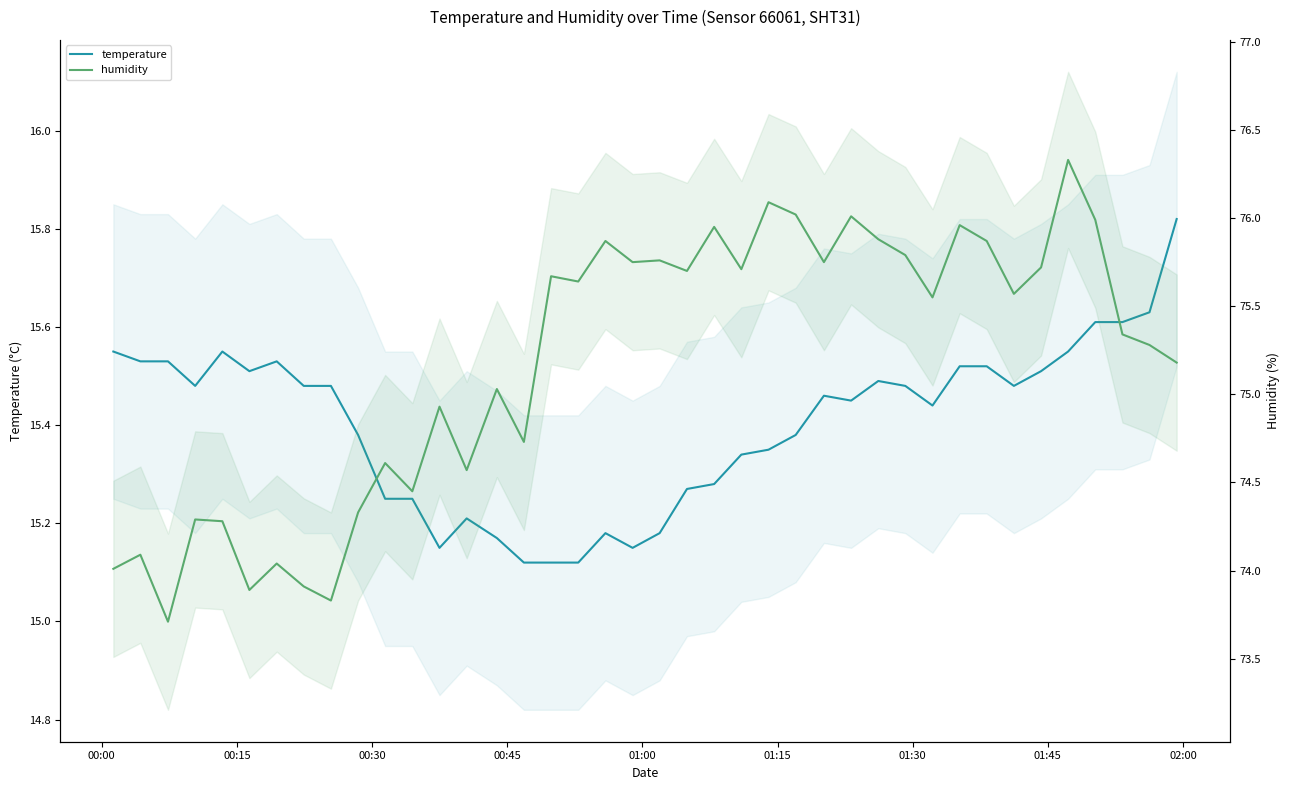

Reading right to left, list all the values displayed in this chart.

temperature: 15.8	15.6	15.6	15.6	15.6	15.5	15.5	15.5	15.5	15.4	15.5	15.5	15.4	15.5	15.4	15.3	15.3	15.3	15.3	15.2	15.2	15.2	15.1	15.1	15.1	15.2	15.2	15.2	15.2	15.2	15.4	15.5	15.5	15.5	15.5	15.6	15.5	15.5	15.5	15.6
humidity: 75.2	75.3	75.3	76.0	76.3	75.7	75.6	75.9	76.0	75.5	75.8	75.9	76.0	75.8	76.0	76.1	75.7	76.0	75.7	75.8	75.8	75.9	75.6	75.7	74.7	75.0	74.6	74.9	74.5	74.6	74.3	73.8	73.9	74.0	73.9	74.3	74.3	73.7	74.1	74.0